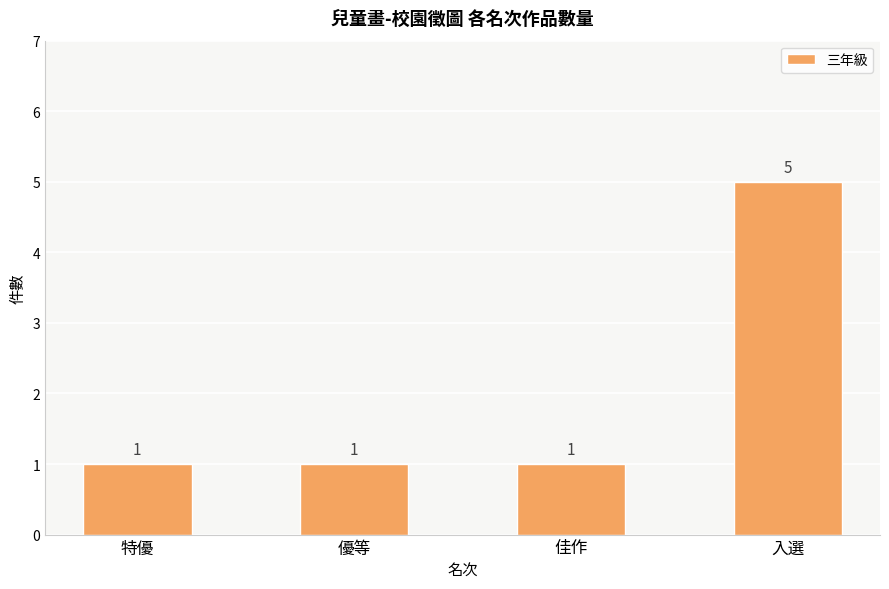

What is the greatest value displayed?

5